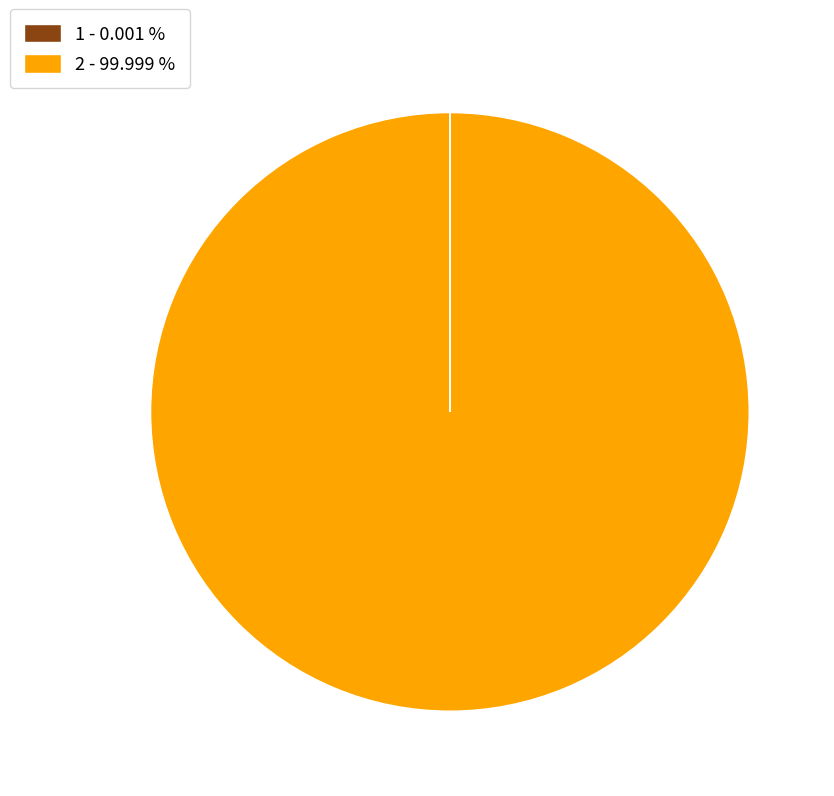

Is 2 - 99.999 % the majority of the pie?

Yes